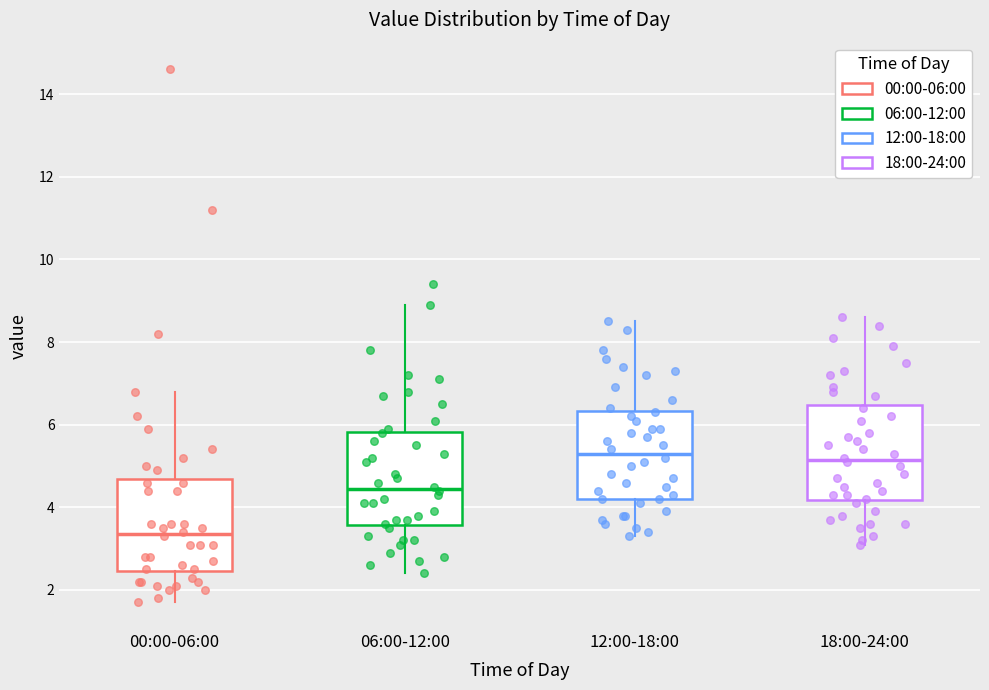

Reading left to right, transcribe this box plot: for each box, give where its median line is, the range the box spans, and where its two whiskers end, as read against the y-axis. The values are not printed on the chart, so give them approximately, as read against the axis.

00:00-06:00: median 3.4, box 2.4 to 4.6, whiskers 1.8 to 6.8
06:00-12:00: median 4.4, box 3.6 to 5.8, whiskers 2.4 to 9.0
12:00-18:00: median 5.4, box 4.2 to 6.4, whiskers 3.4 to 8.6
18:00-24:00: median 5.2, box 4.2 to 6.4, whiskers 3.2 to 8.6